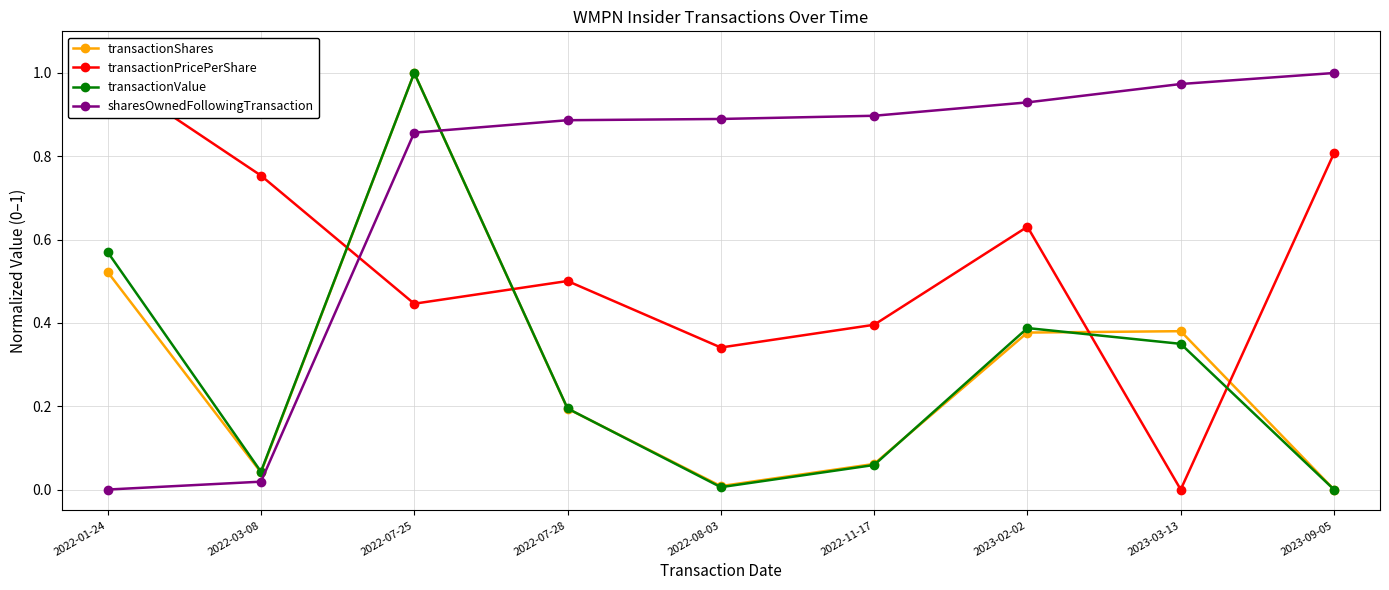

Is it true that transactionShares equals 0.2 at 2022-07-28?

True